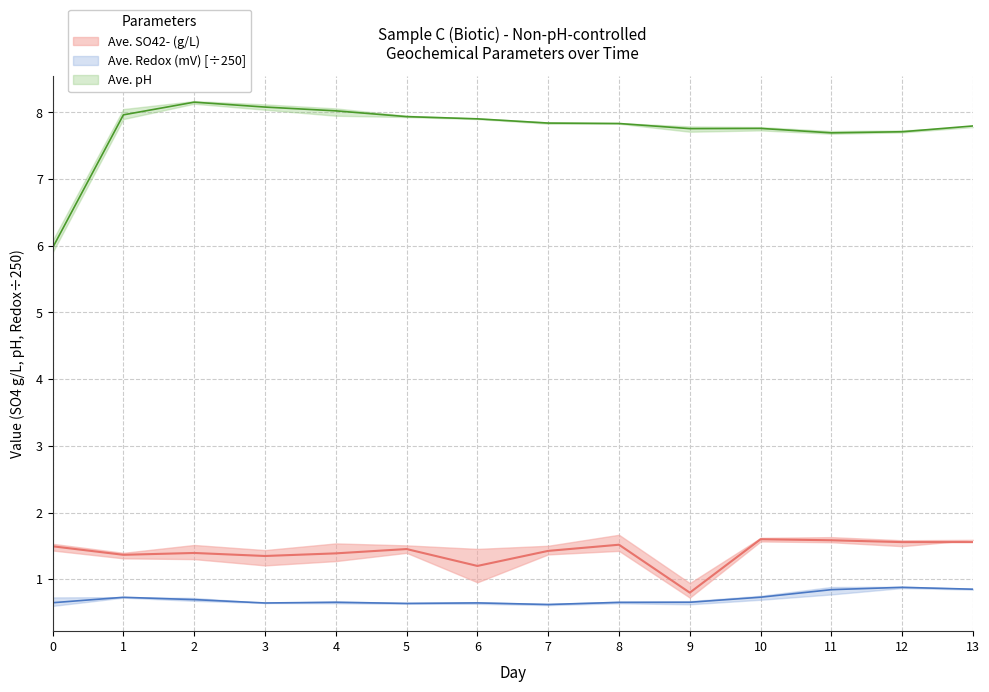

What is the sum of all Ave. pH values?

108.4